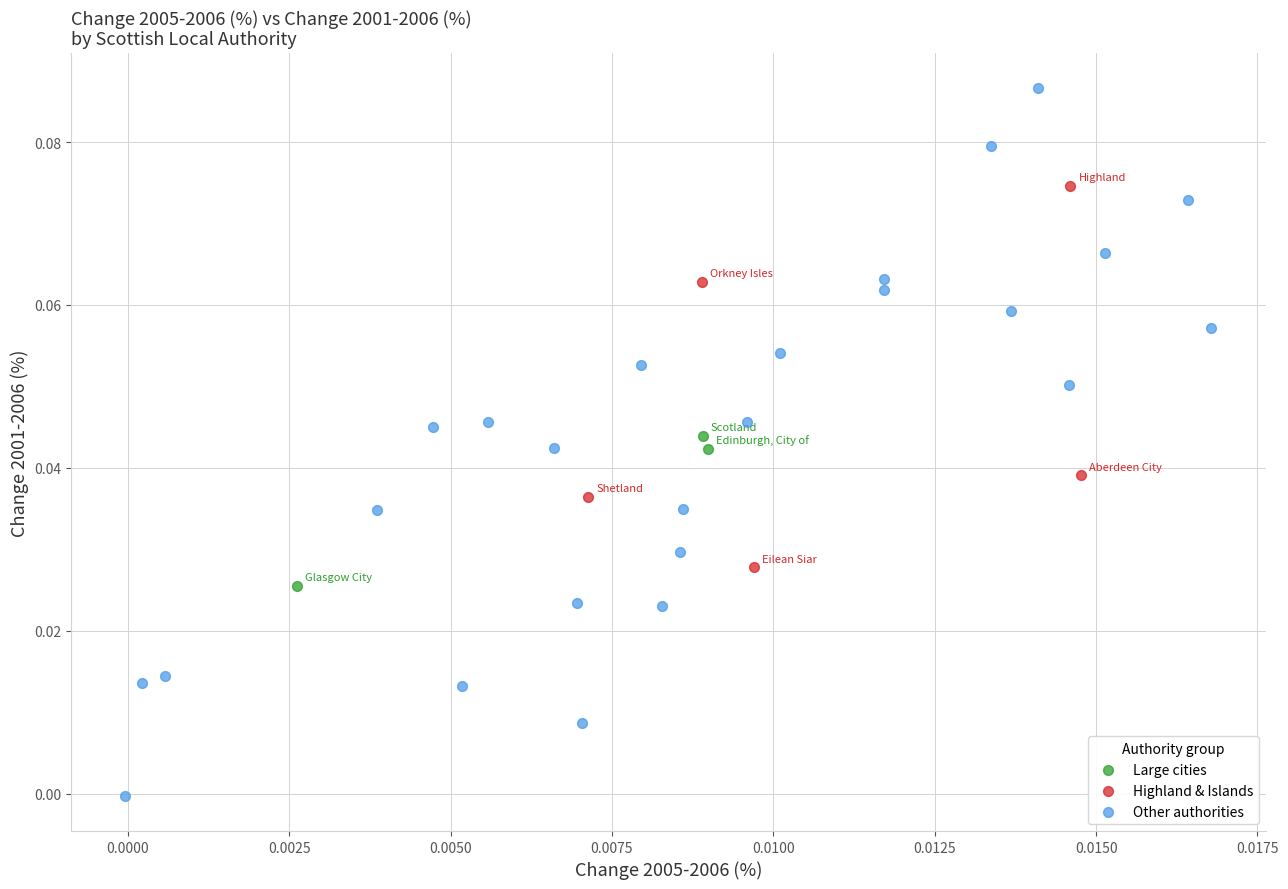

Which series has the widest spread of Y values?

Other authorities